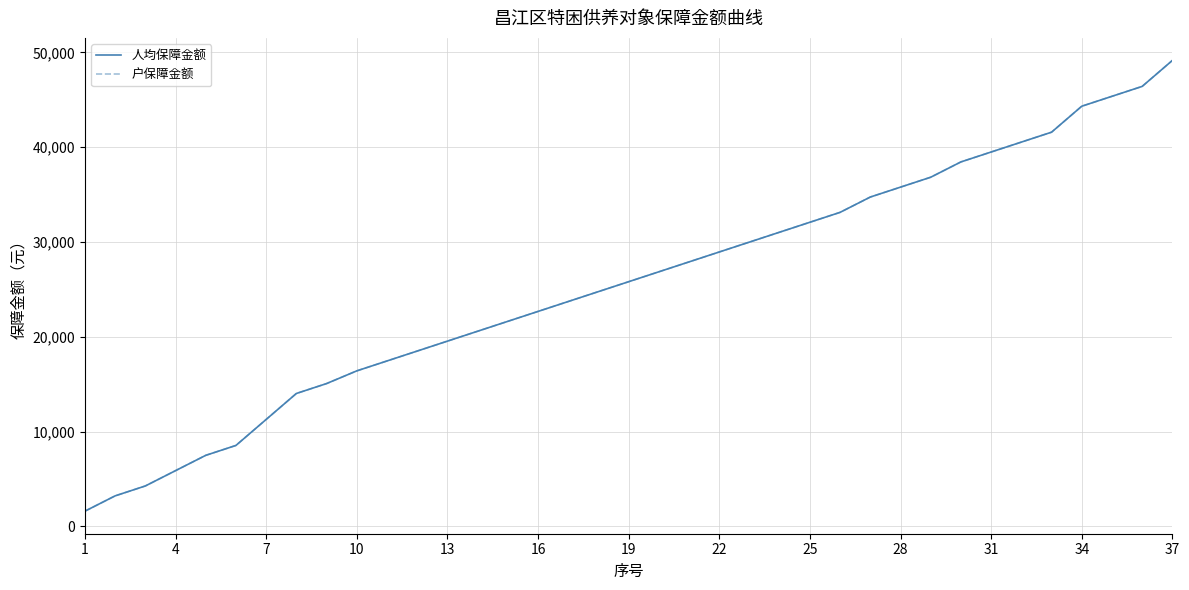

What is the difference between the maximum and minimum values in the 户保障金额 series?

47545